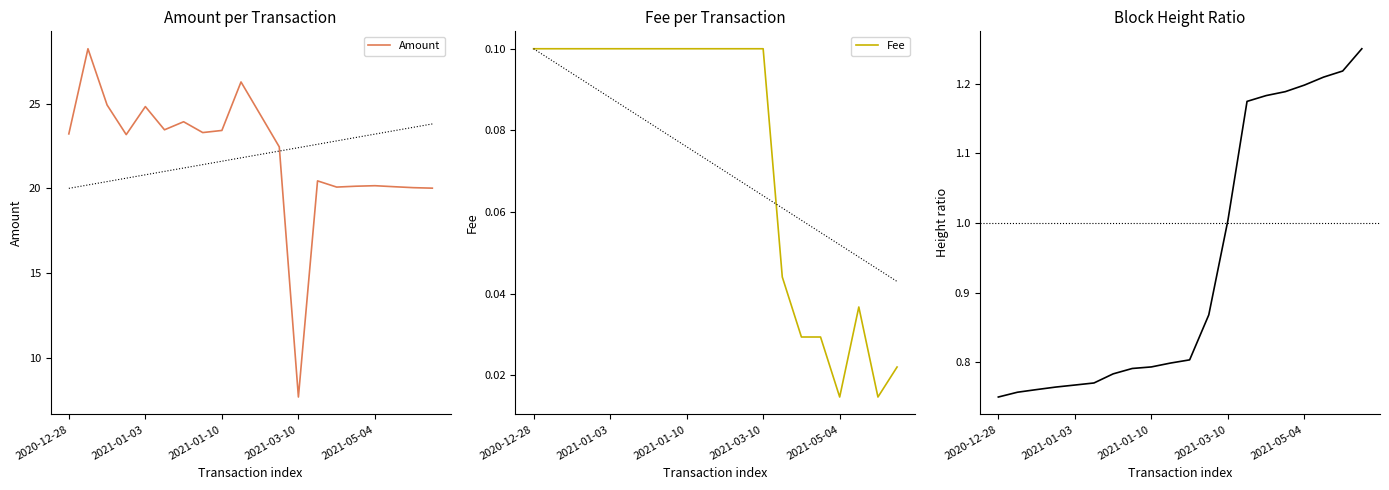

What is the maximum value for Amount?

28.2